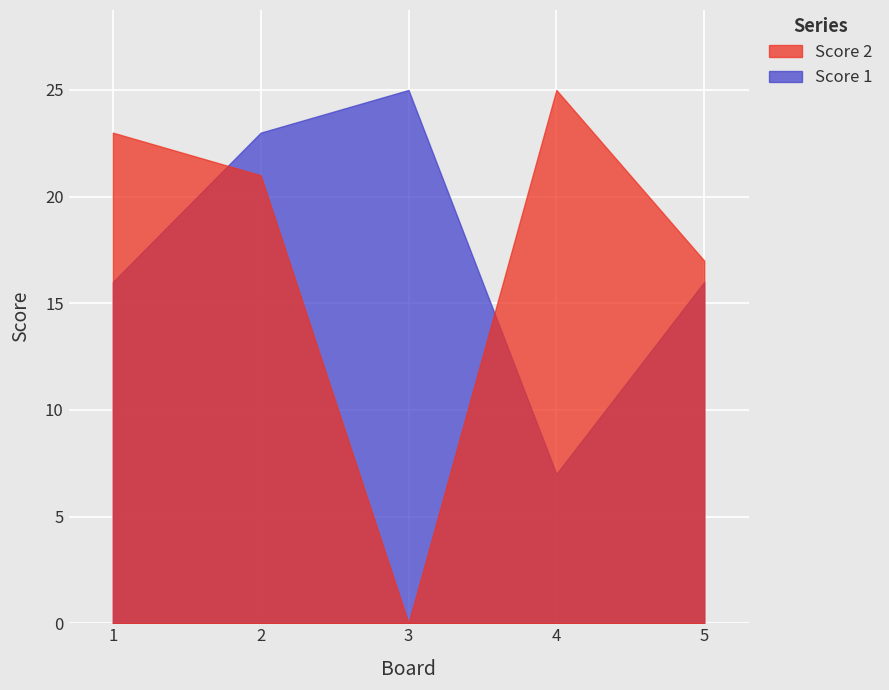

How many data points does each series have?

5